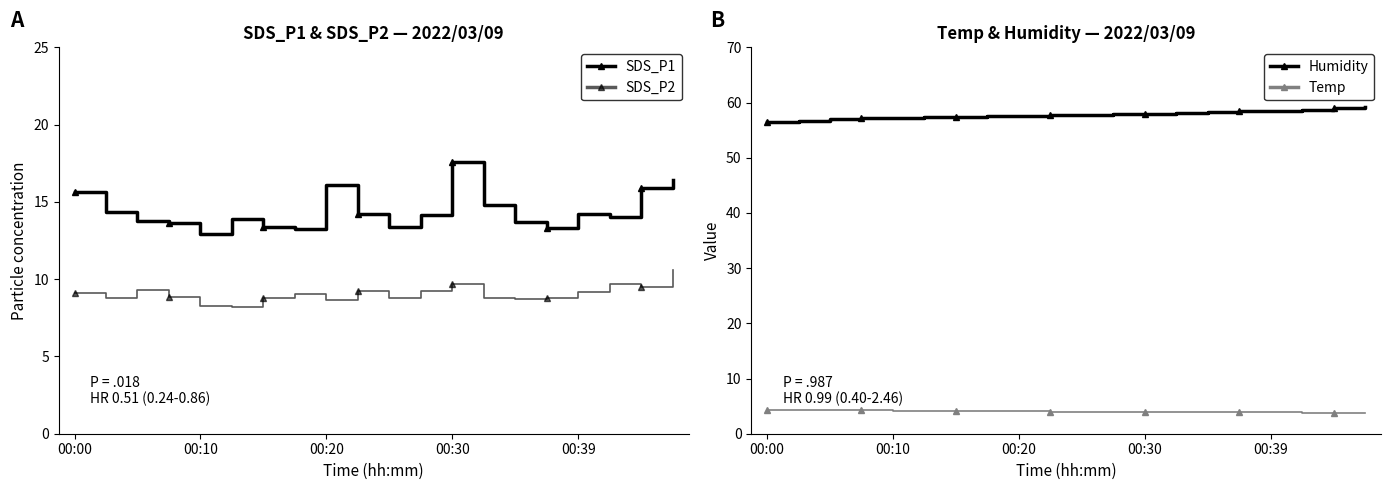

True or false: Temp and Humidity cross at least once.

False